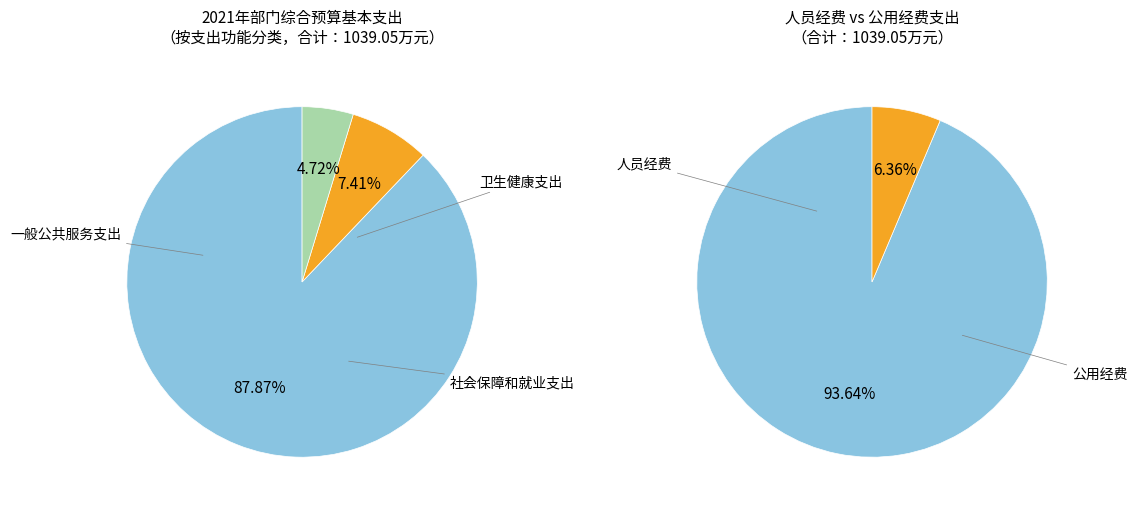

How many slices are in this pie chart?

3